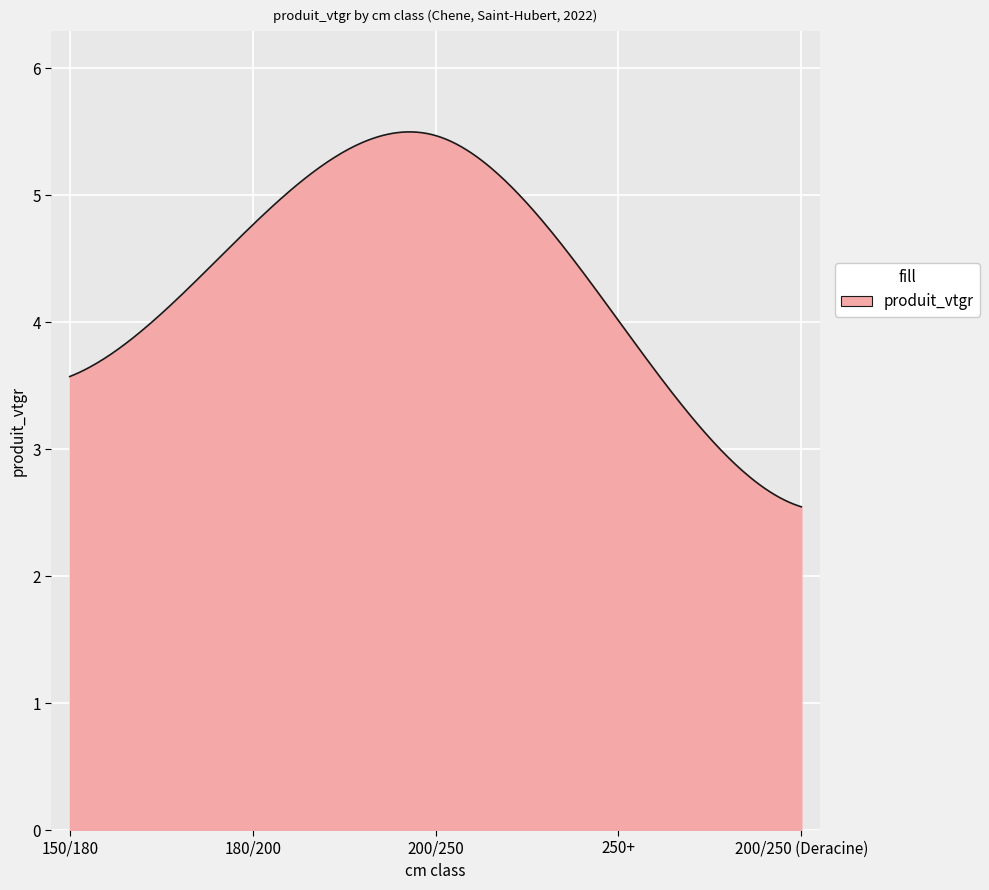

What is the smallest value displayed?

2.5